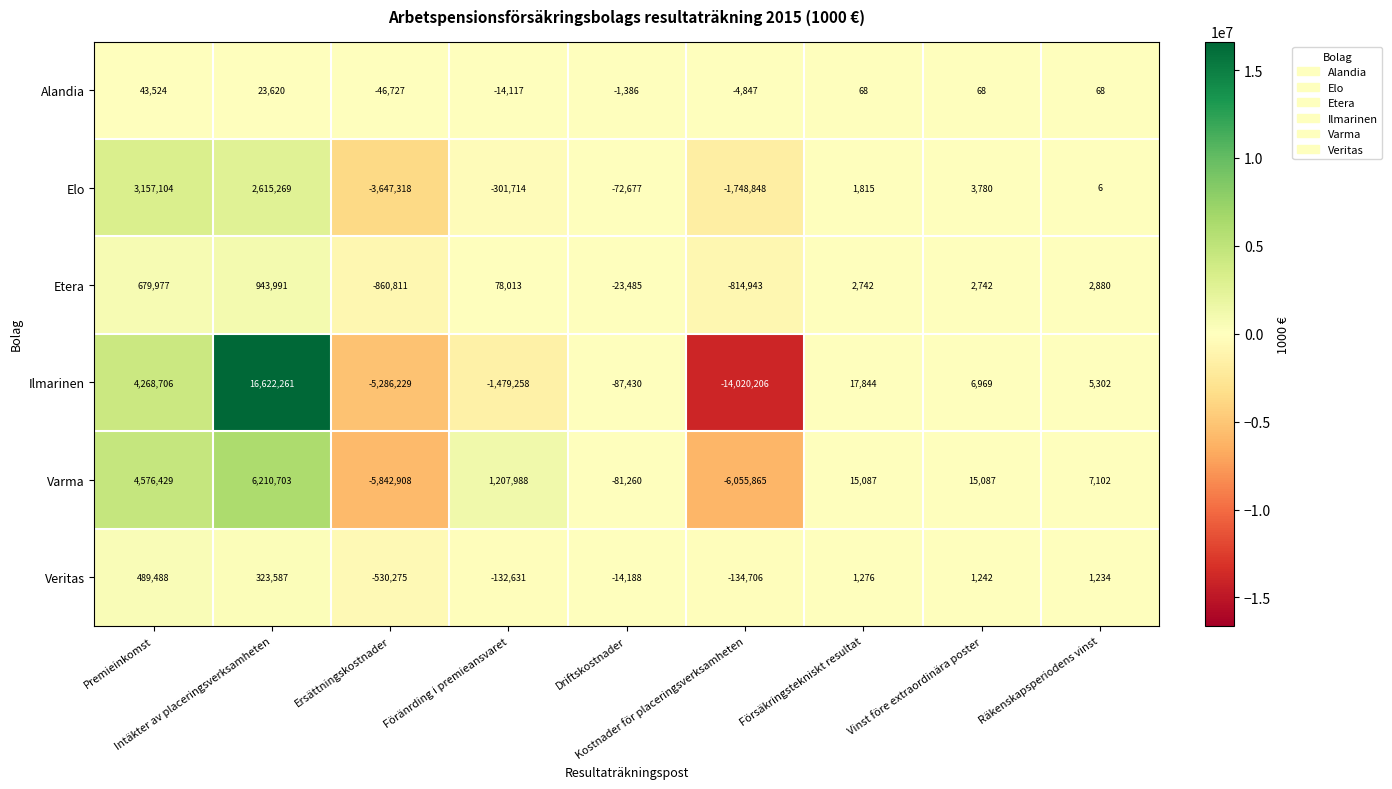

Which series has the largest total across all categories?

Varma